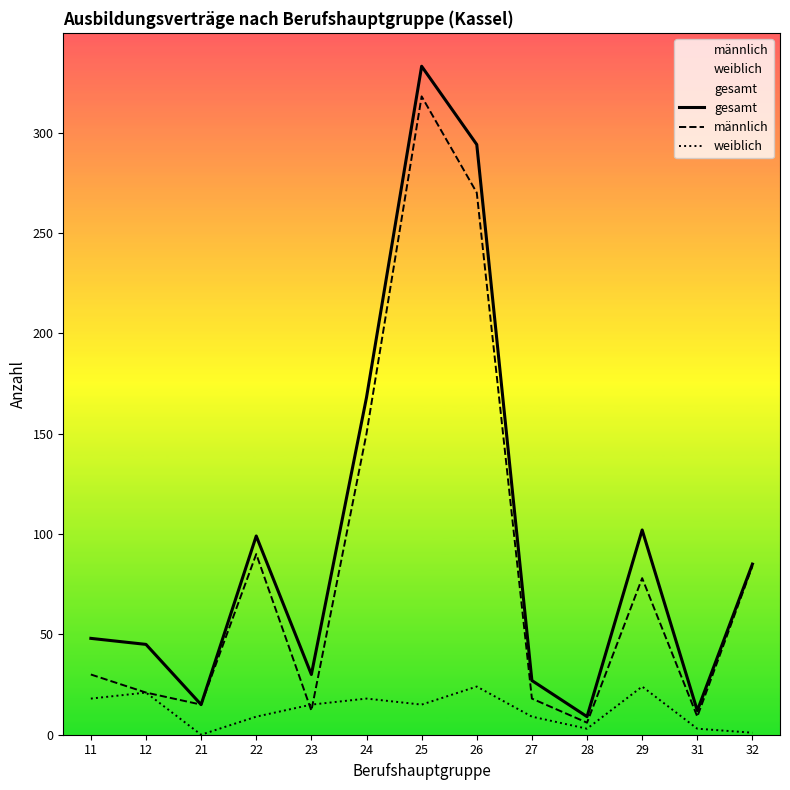

List the labels in order of weiblich value, smallest first.

21, 32, 28, 31, 22, 27, 23, 25, 11, 24, 12, 26, 29